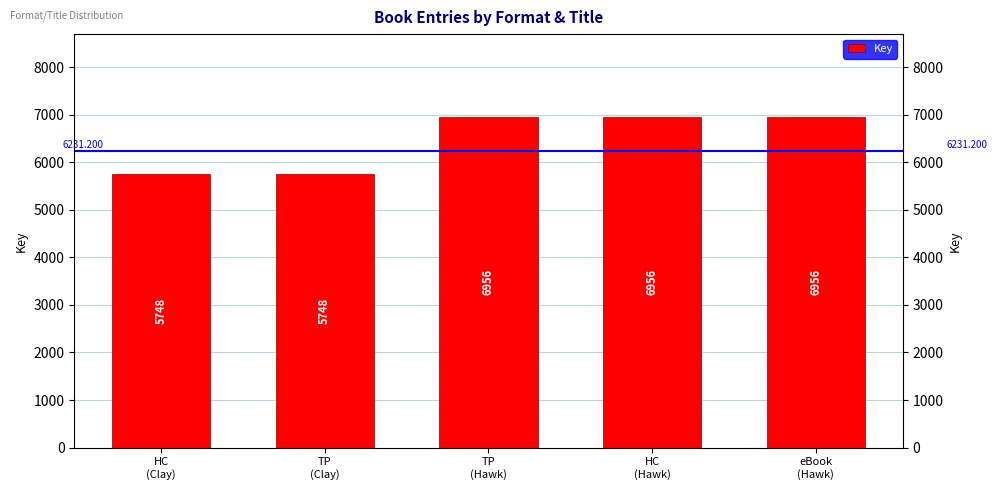

Reading left to right, what are all the values shown in this chart?

HC
(Clay)=5748	TP
(Clay)=5748	TP
(Hawk)=6956	HC
(Hawk)=6956	eBook
(Hawk)=6956